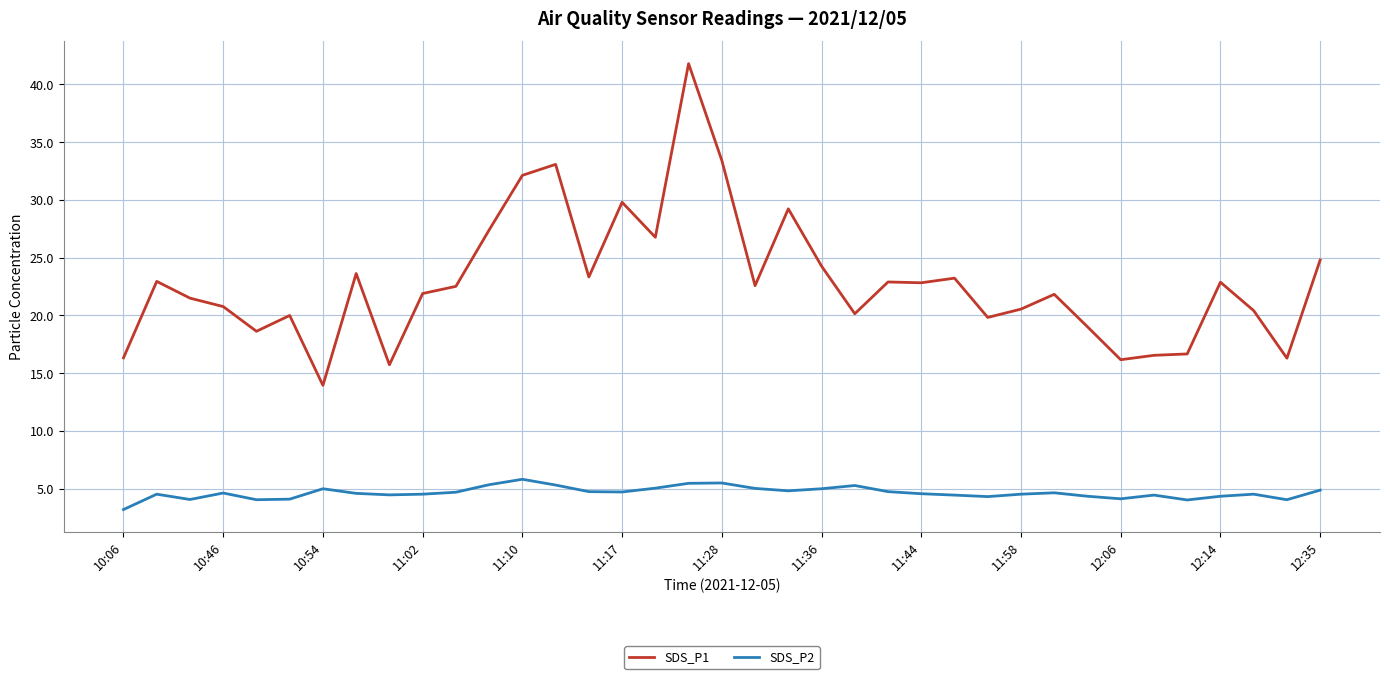

List the series in order of their overall mean, lowest first.

SDS_P2, SDS_P1